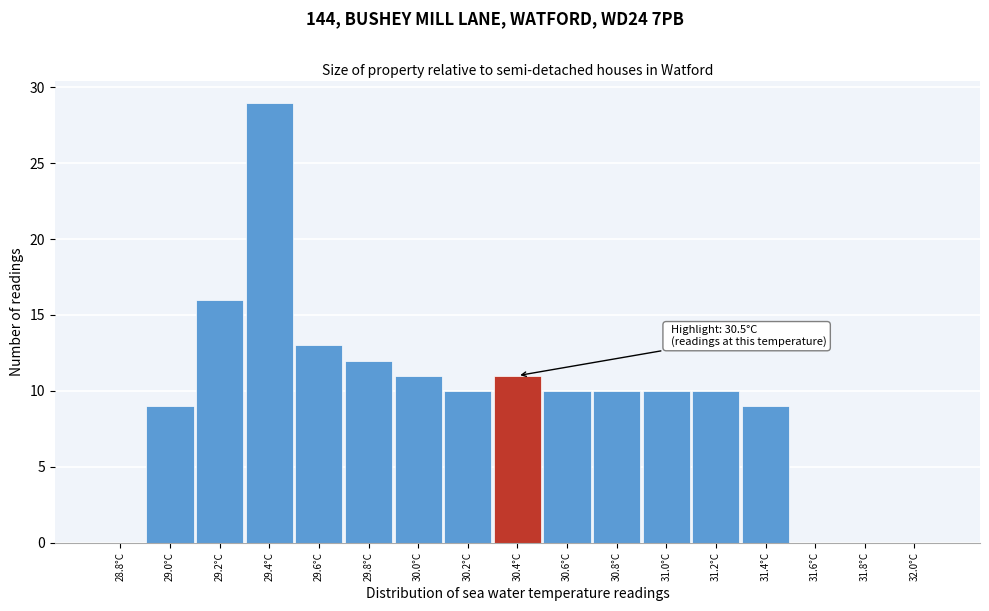

Reading right to left, what are all the values shown in this chart?

32.0°C=0	31.8°C=0	31.6°C=0	31.4°C=9	31.2°C=10	31.0°C=10	30.8°C=10	30.6°C=10	30.4°C=11	30.2°C=10	30.0°C=11	29.8°C=12	29.6°C=13	29.4°C=29	29.2°C=16	29.0°C=9	28.8°C=0